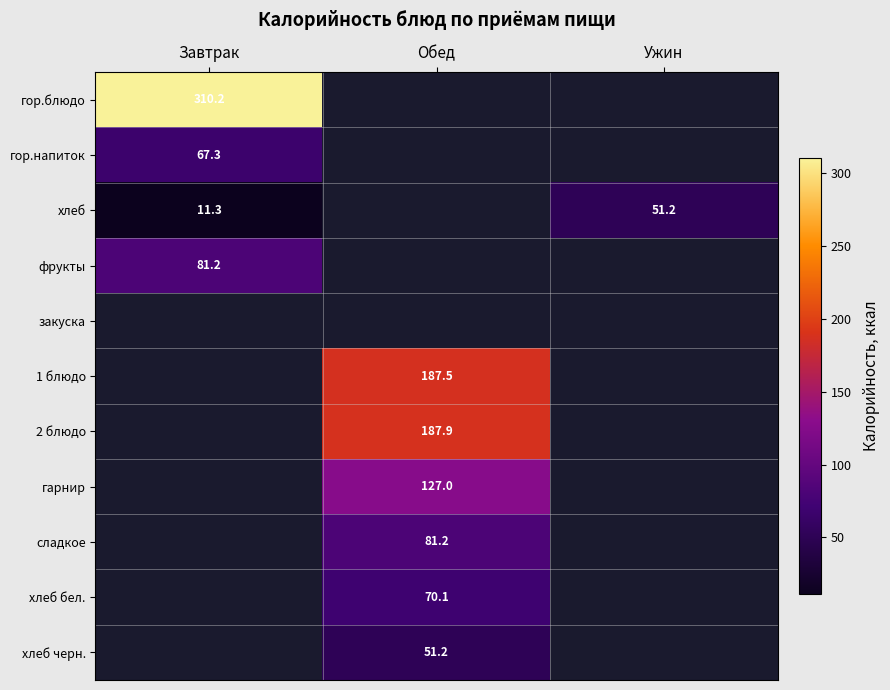

What is the sum of the хлеб values at Завтрак and Ужин?

62.6